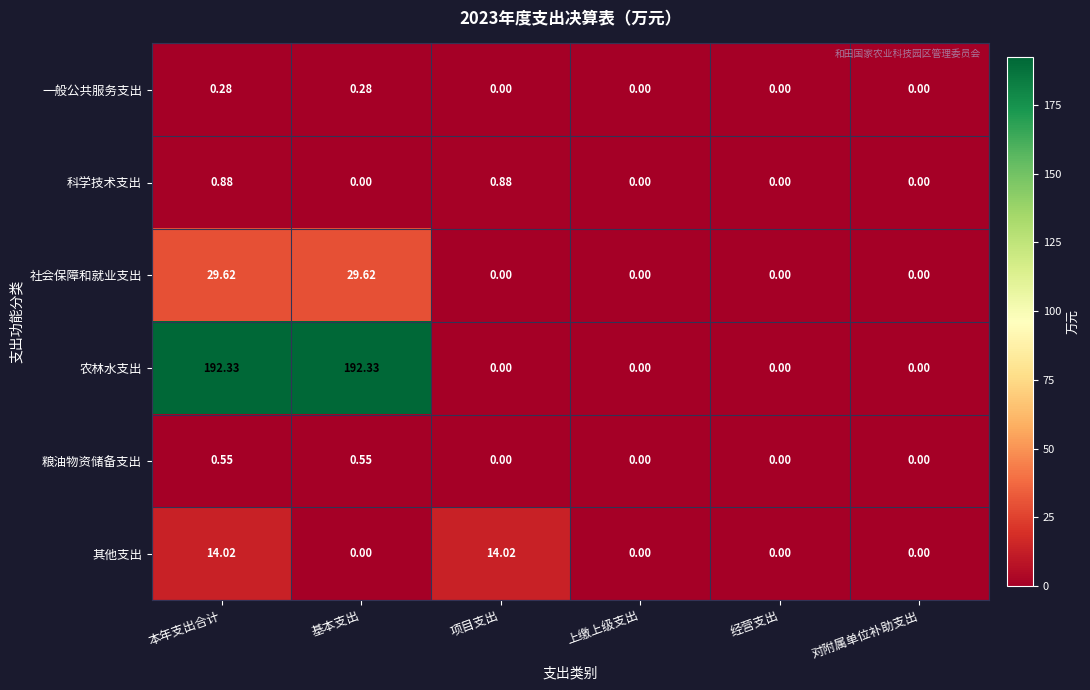

Which series changed the most between 本年支出合计 and 项目支出?

农林水支出